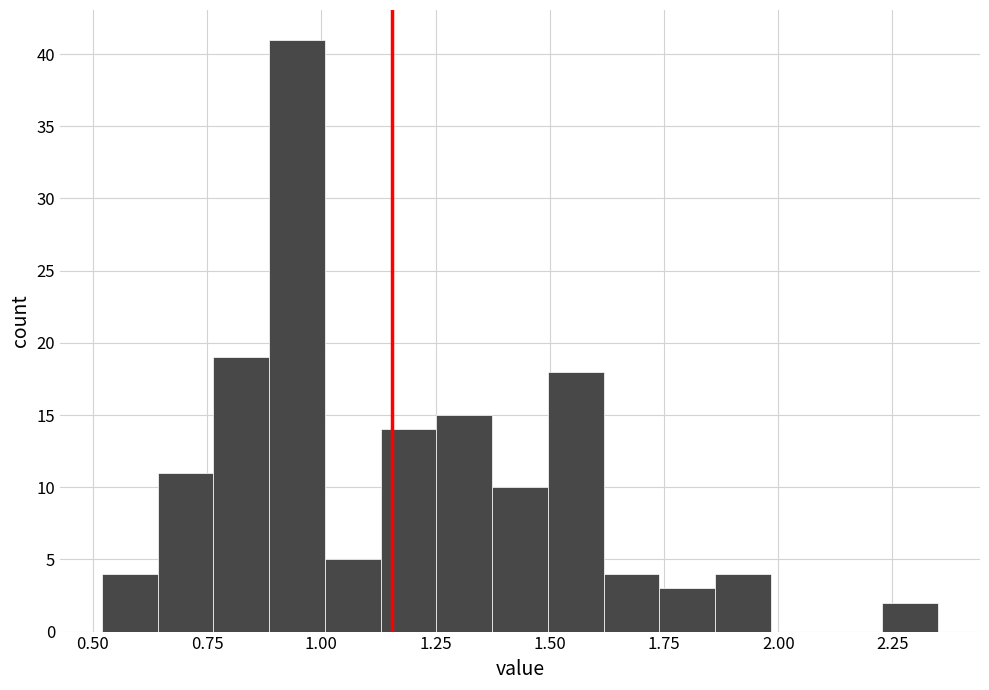

Around what value on the x-axis is the tallest bar? Give the approximate position of its centre, as read against the axis.

0.95